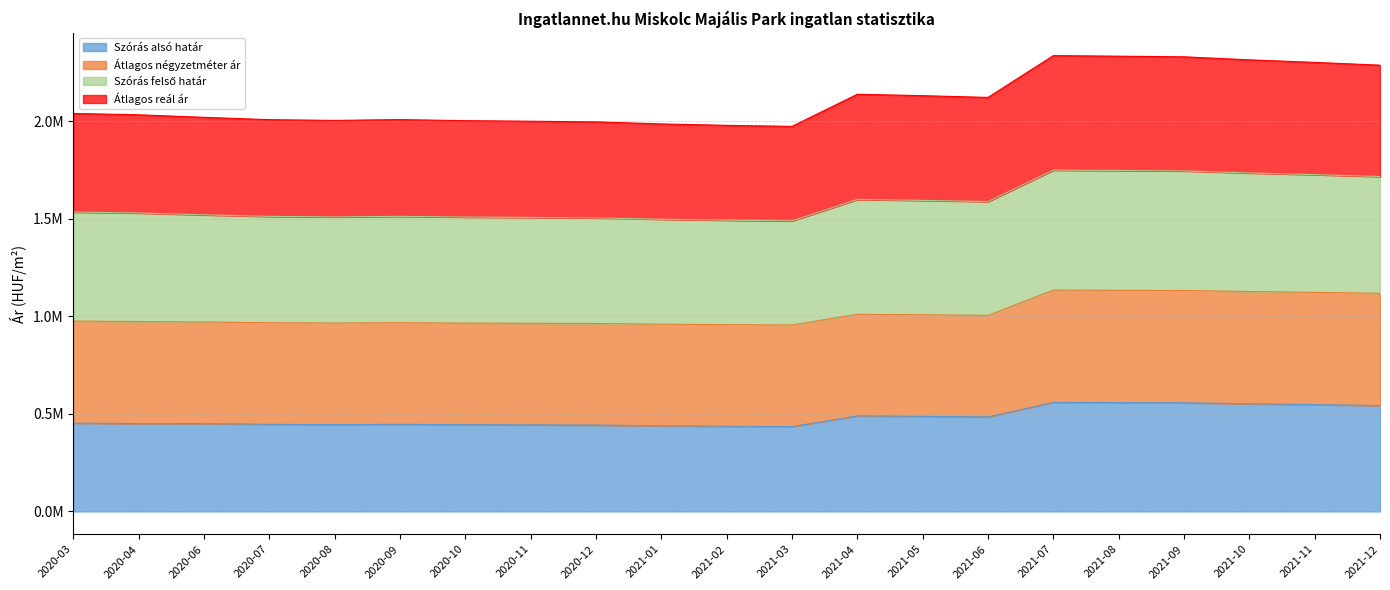

At which label is Szórás alsó határ closest to 496857?

2021-04